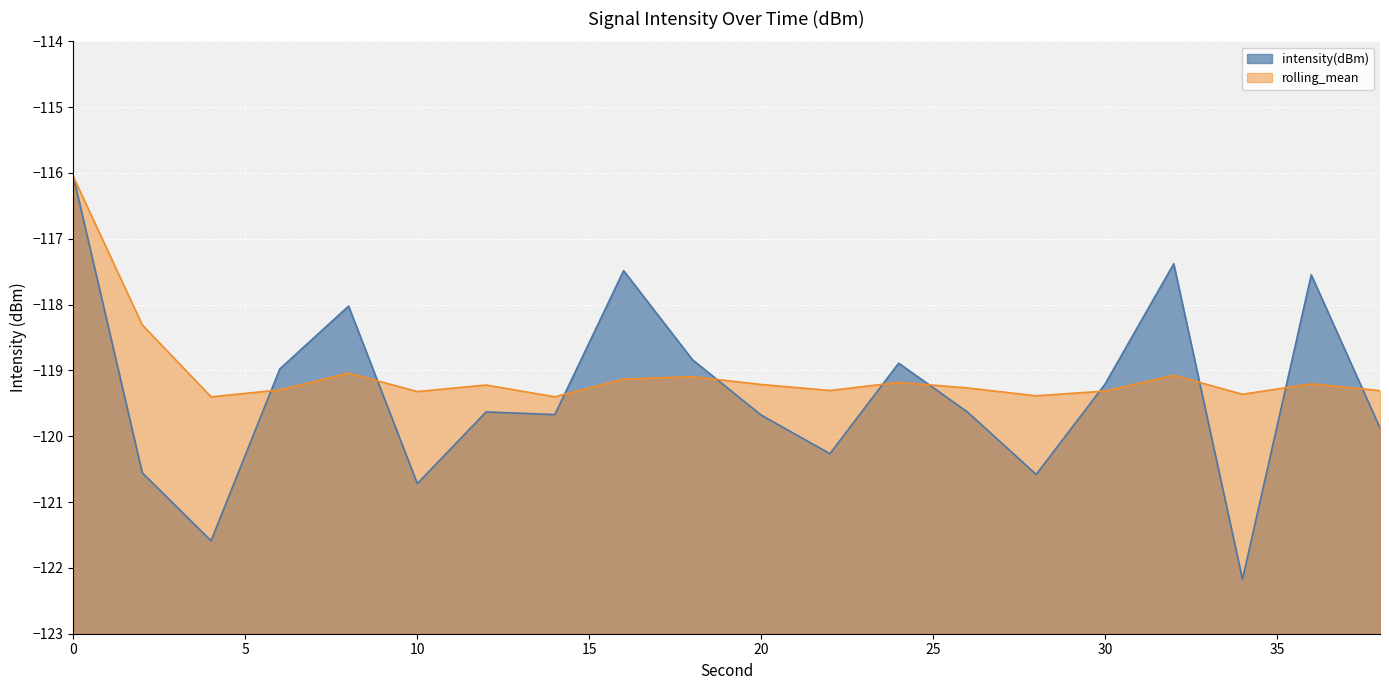

What is the value of the intensity(dBm) point at the 16th from the left?

-119.2